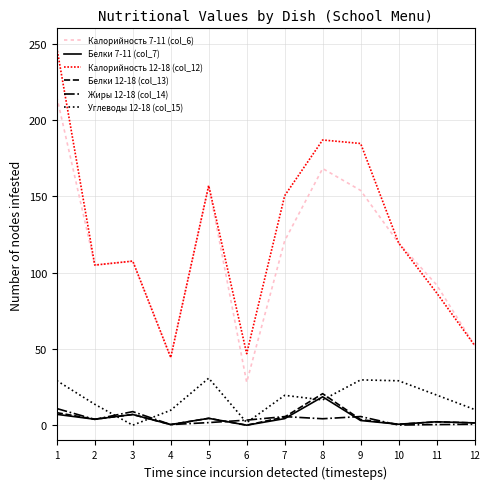

At which category is the sum across all series the highest?

1